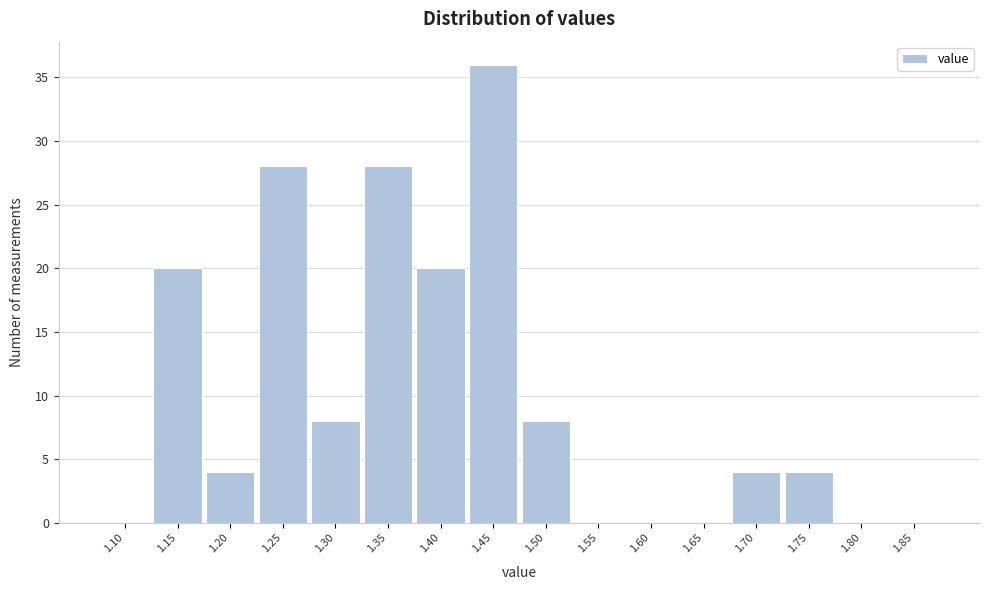

Reading left to right, extract all data points from this chart.

1.10=0	1.15=20	1.20=4	1.25=28	1.30=8	1.35=28	1.40=20	1.45=36	1.50=8	1.55=0	1.60=0	1.65=0	1.70=4	1.75=4	1.80=0	1.85=0